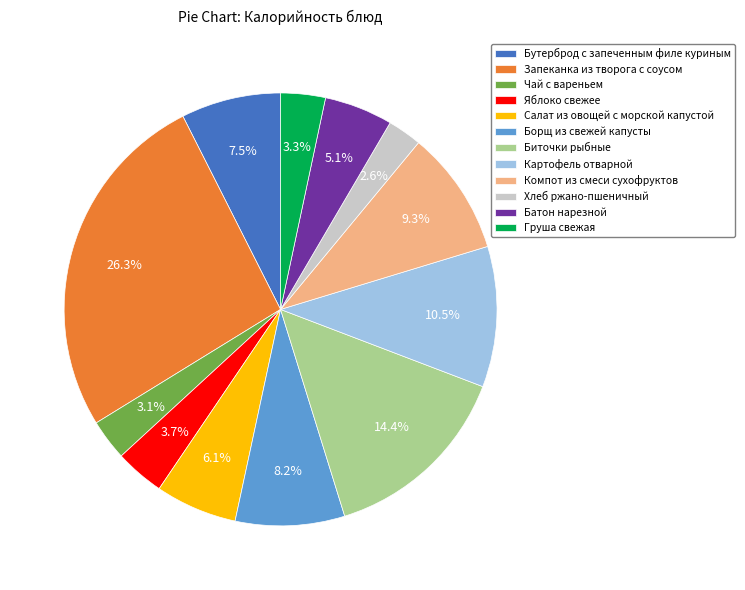

Between Груша свежая and Запеканка из творога с соусом, which is larger?

Запеканка из творога с соусом